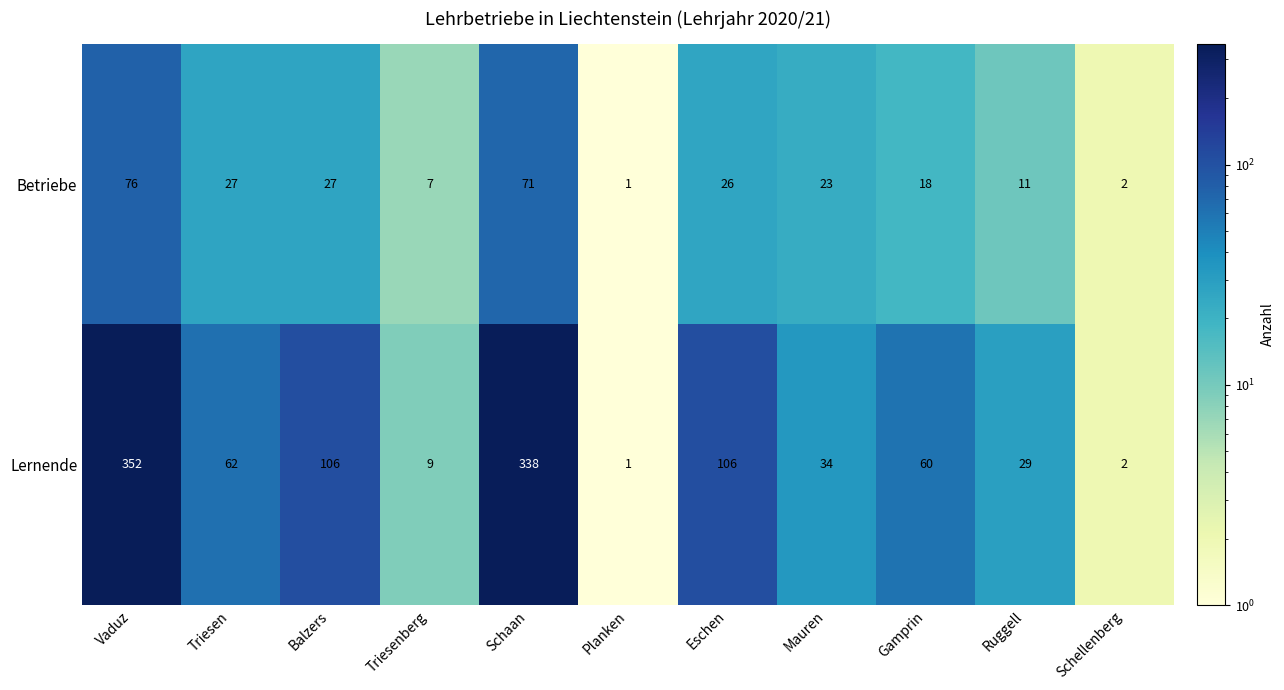

What is the difference between the highest and lowest values at Gamprin?

42